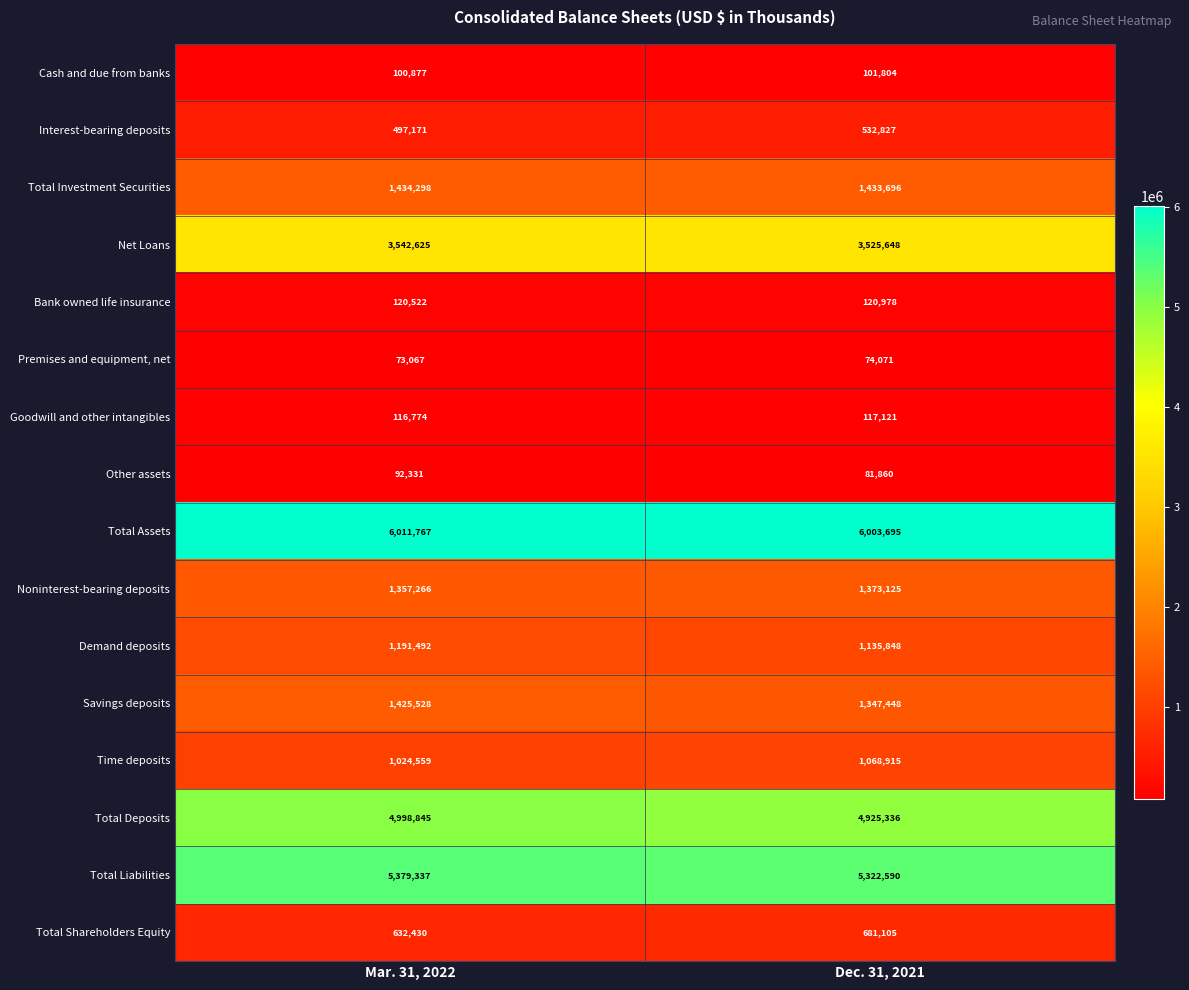

Is it true that Total Liabilities equals 5322590 at Dec. 31, 2021?

True